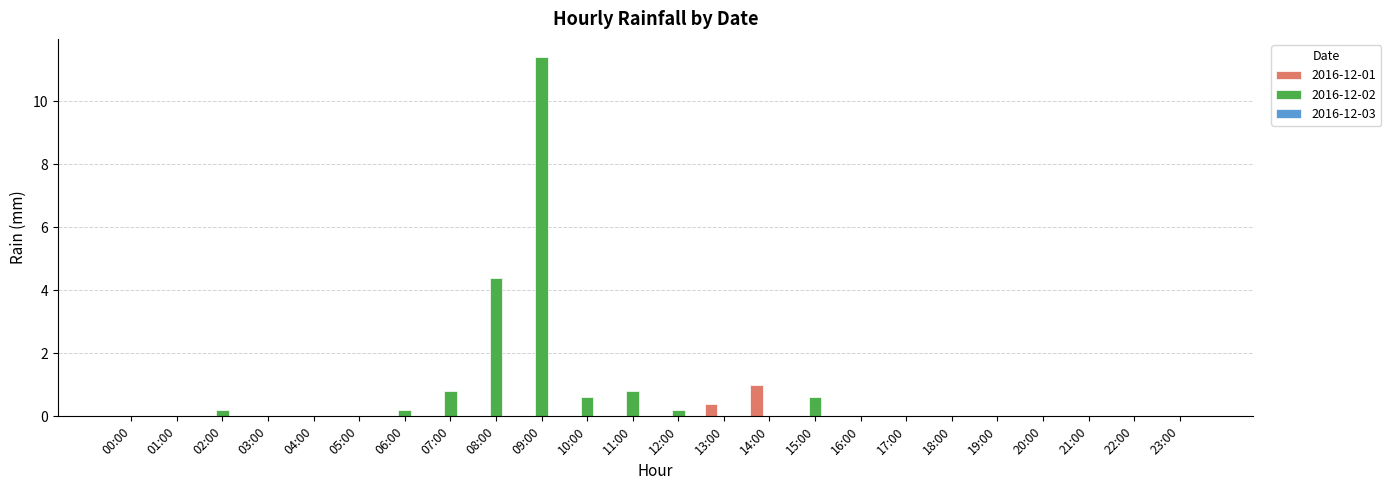

The value of 2016-12-01 at 04:00 is 0.5. True or false?

False